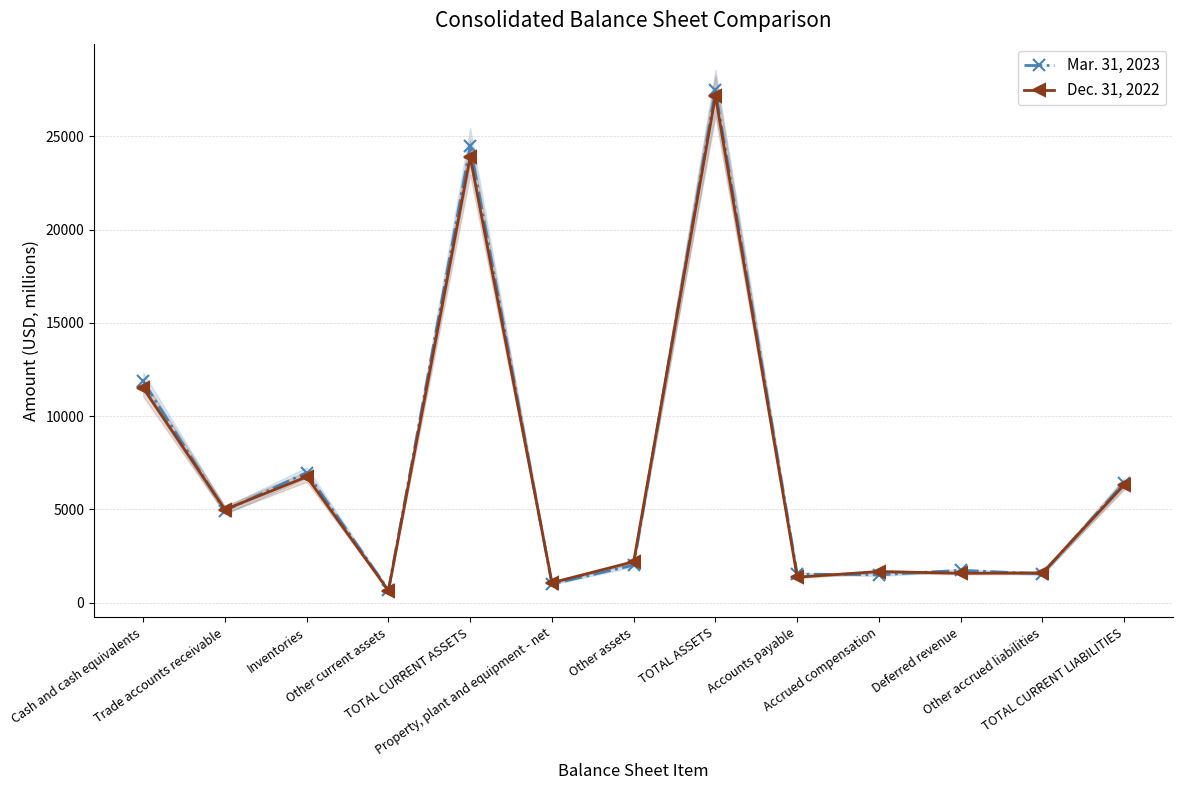

Which series changed the most between Inventories and Deferred revenue?

Mar. 31, 2023